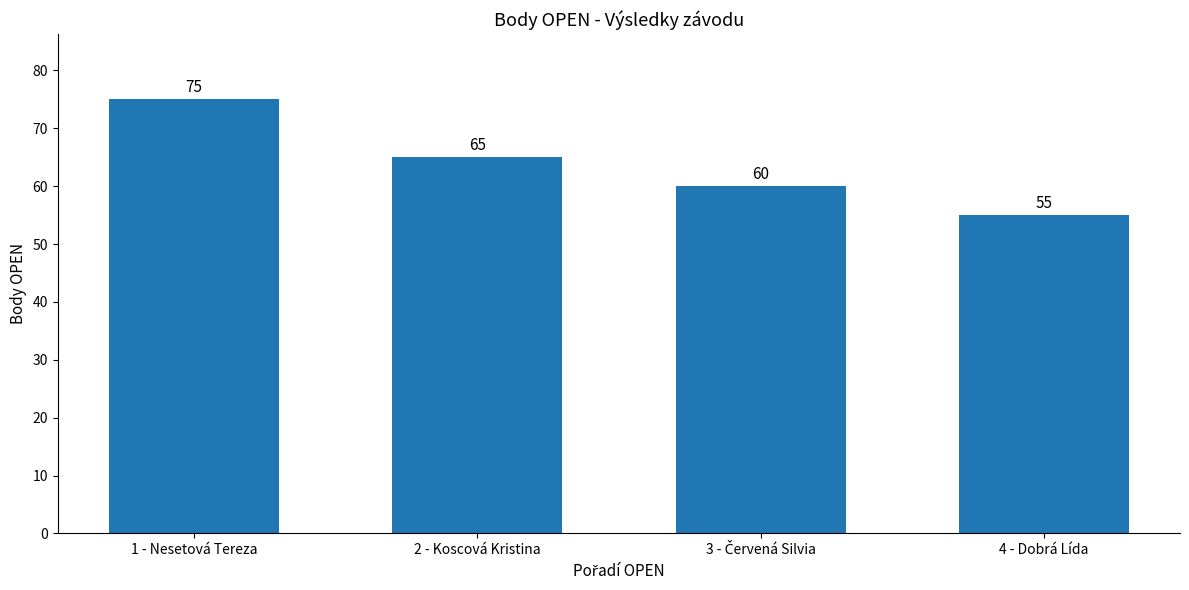

What is the average value?

64